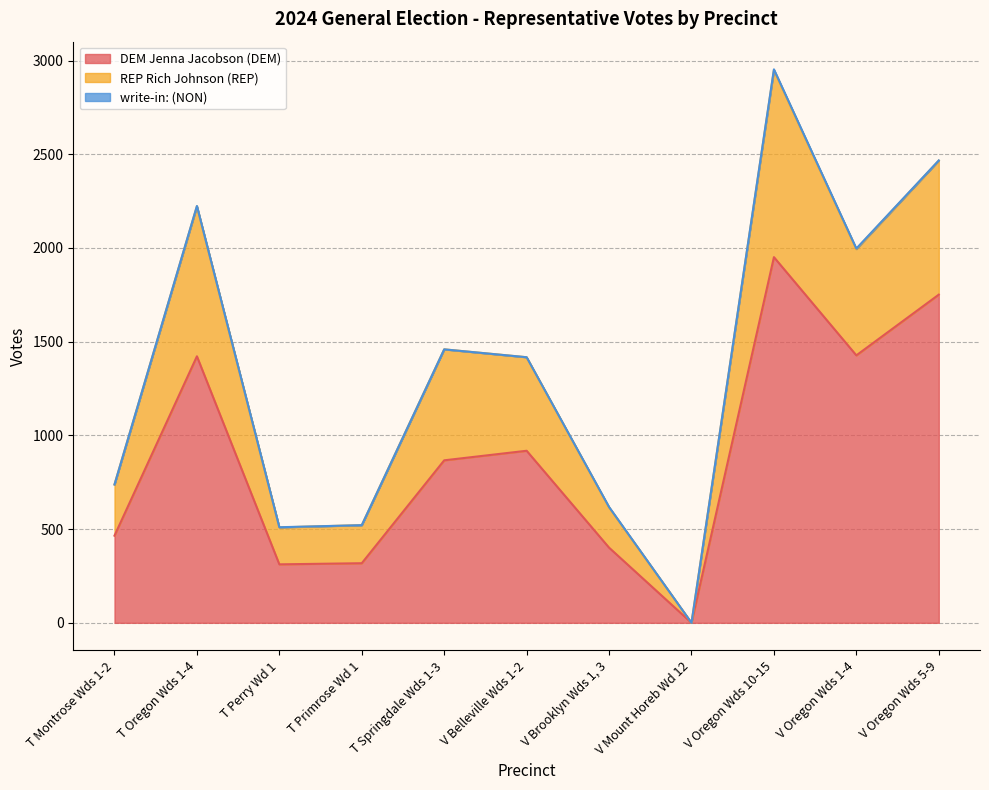

What is the sum of the DEM Jenna Jacobson (DEM) values at T Springdale Wds 1-3 and T Primrose Wd 1?

1185